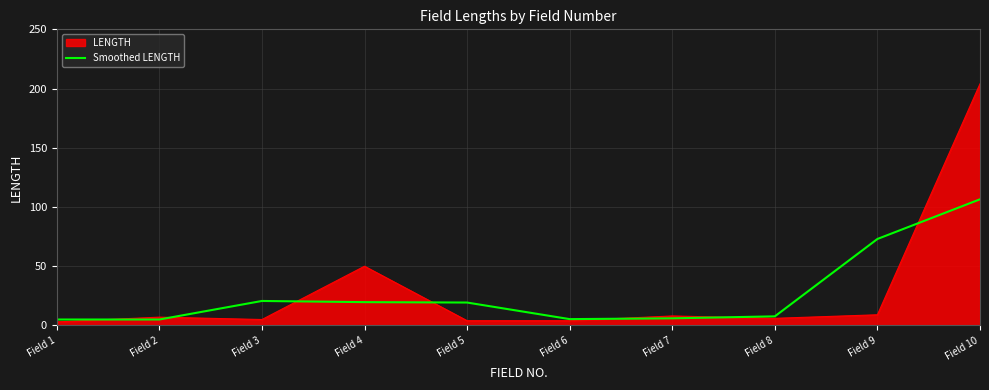

At which label is Smoothed LENGTH closest to 55?

Field 9